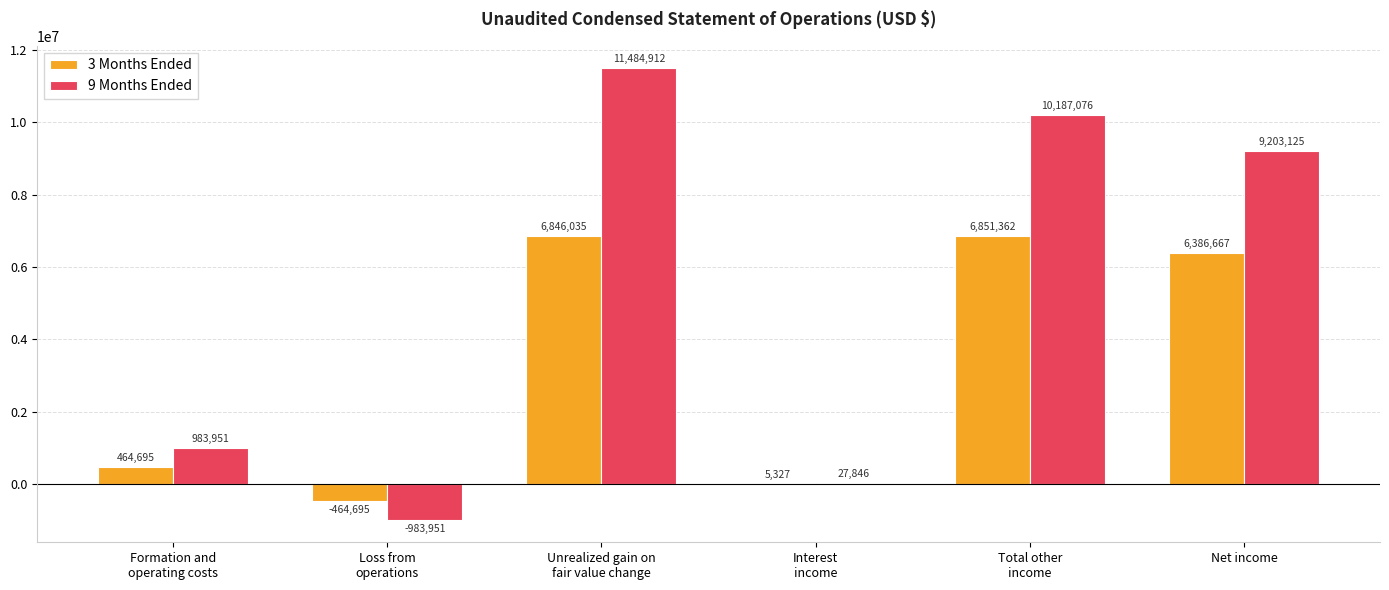

At which category is the sum across all series the highest?

Unrealized gain on
fair value change